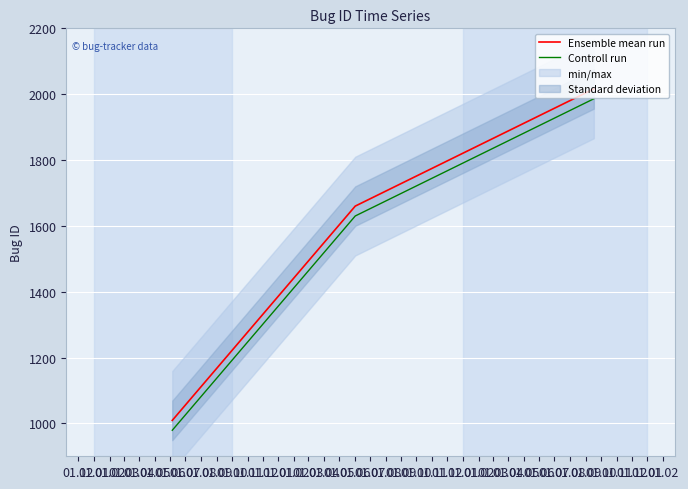

What is the maximum value for Controll run?

1986